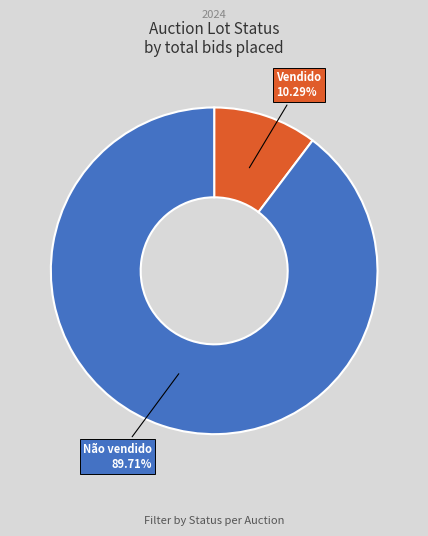

How many segments does this pie chart have?

2